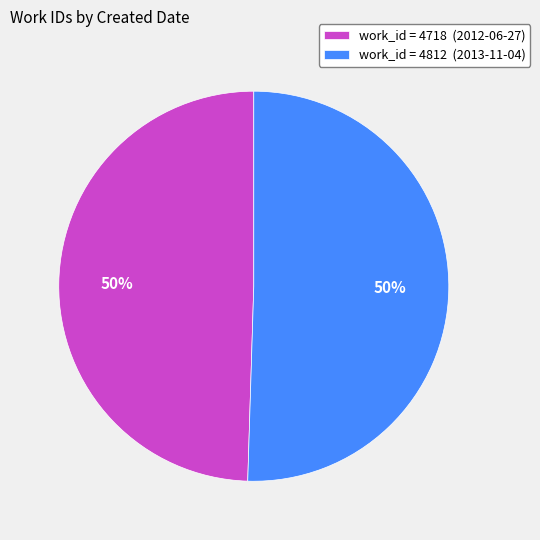

Count the number of slices in the pie.

2